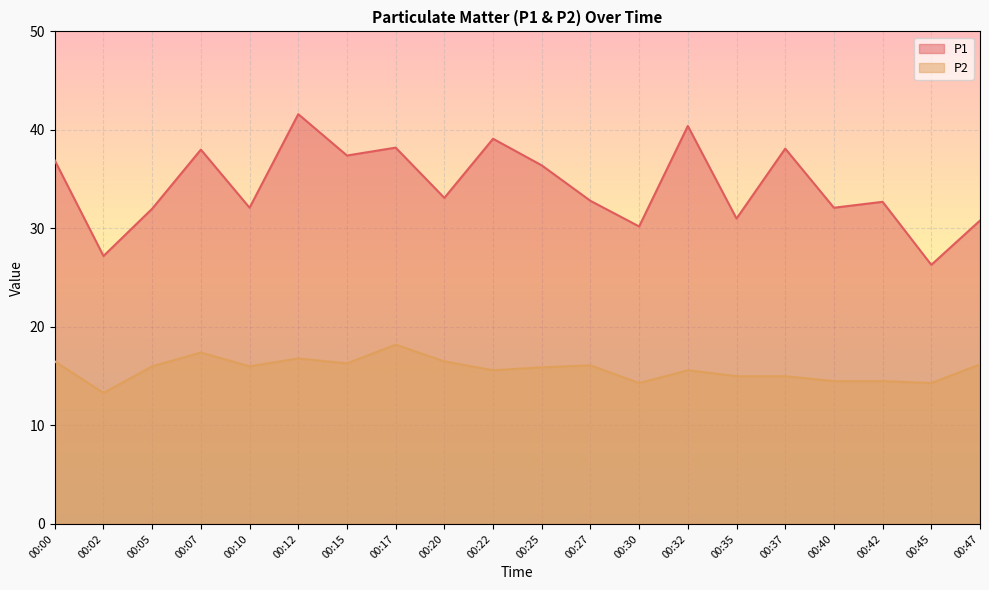

What is the difference between the maximum and second lowest values in the P2 series?

3.9